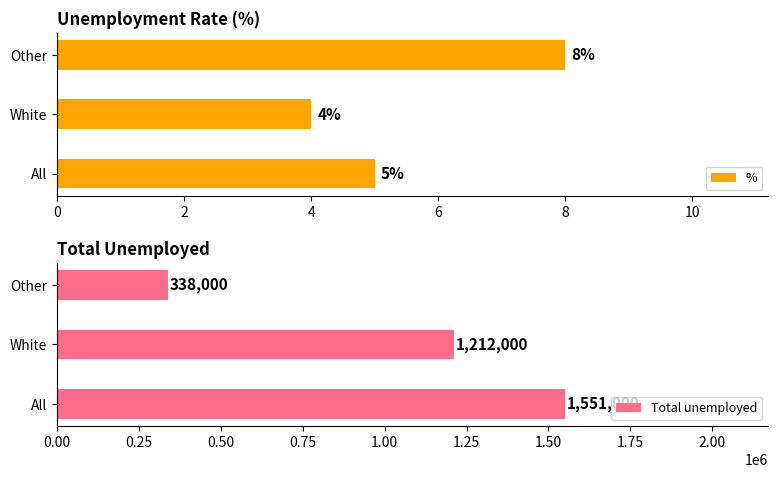

How many categories are shown in the chart?

3